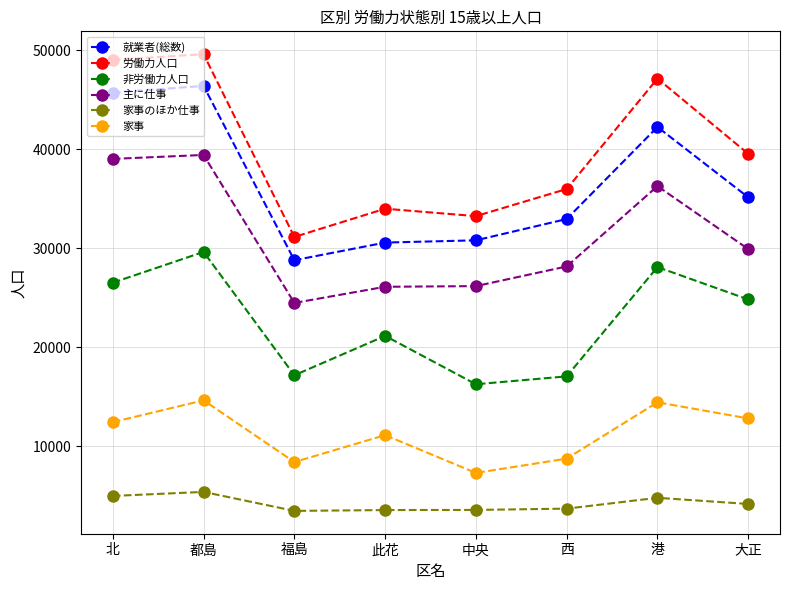

Which series has the widest spread of values?

労働力人口